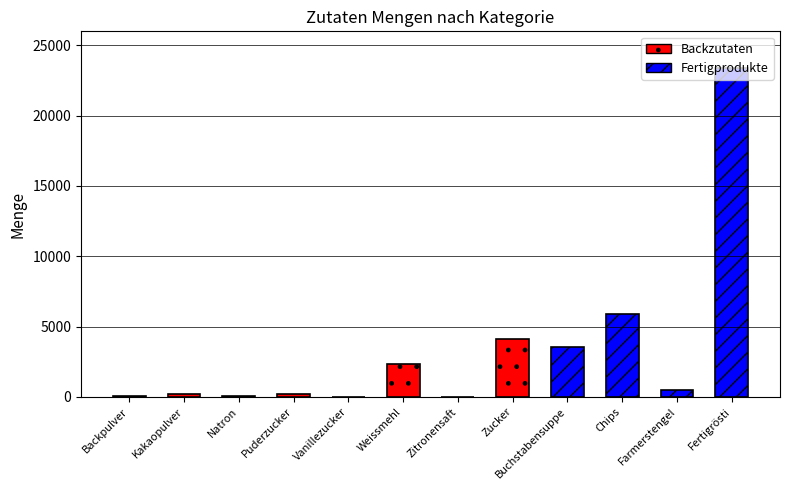

Which has a higher value, Buchstabensuppe or Kakaopulver?

Buchstabensuppe